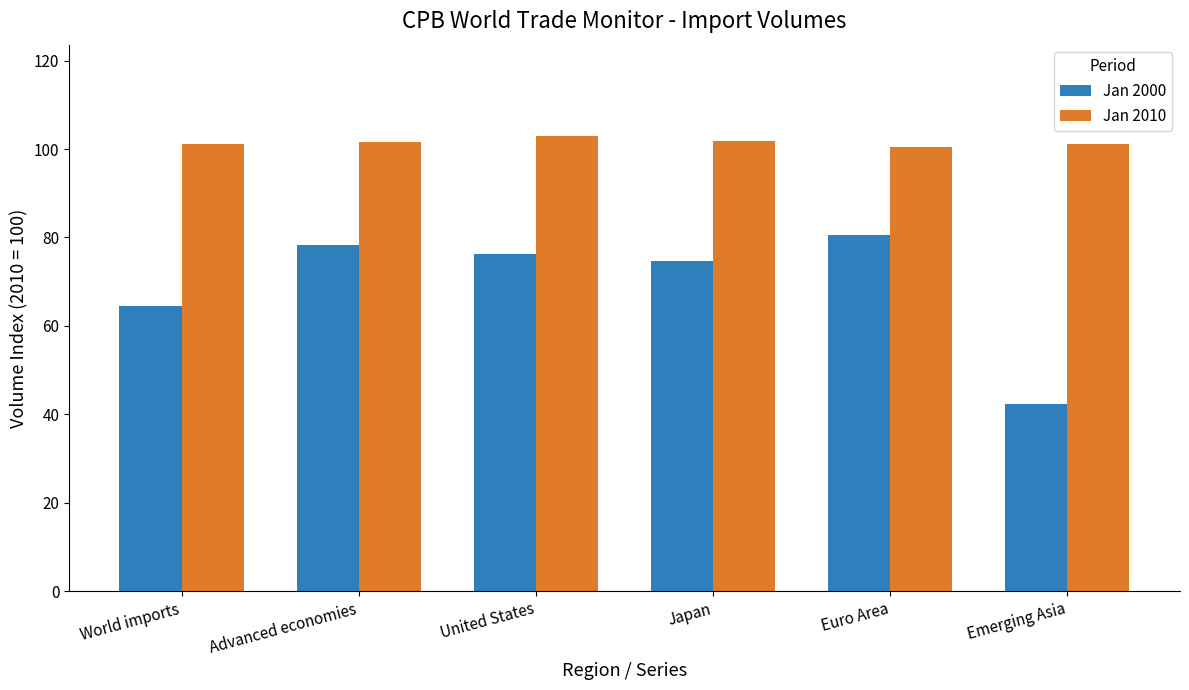

Rank the series at Euro Area from lowest to highest value.

Jan 2000, Jan 2010